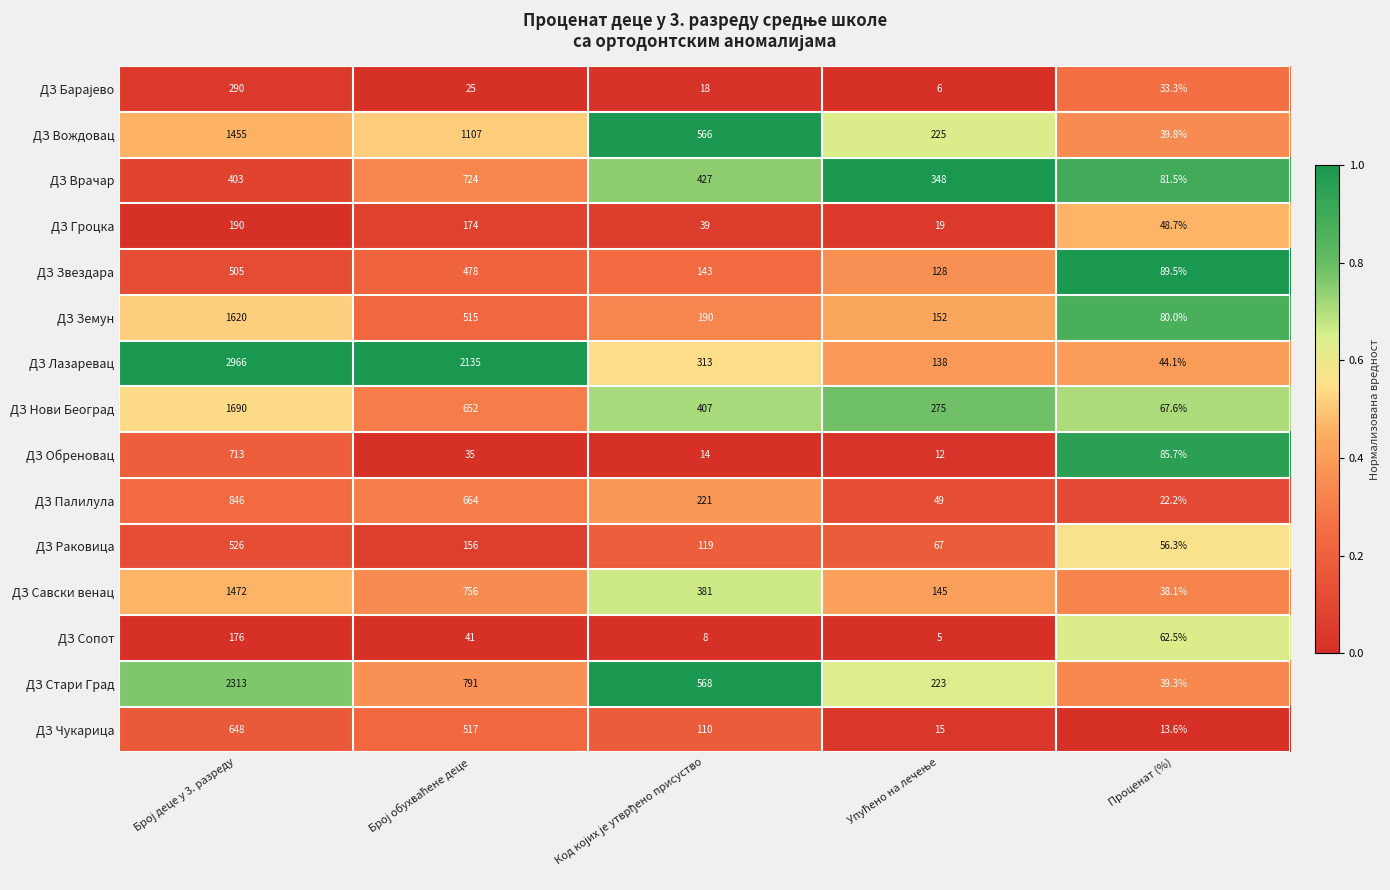

Which series has the widest spread of values?

ДЗ Лазаревац